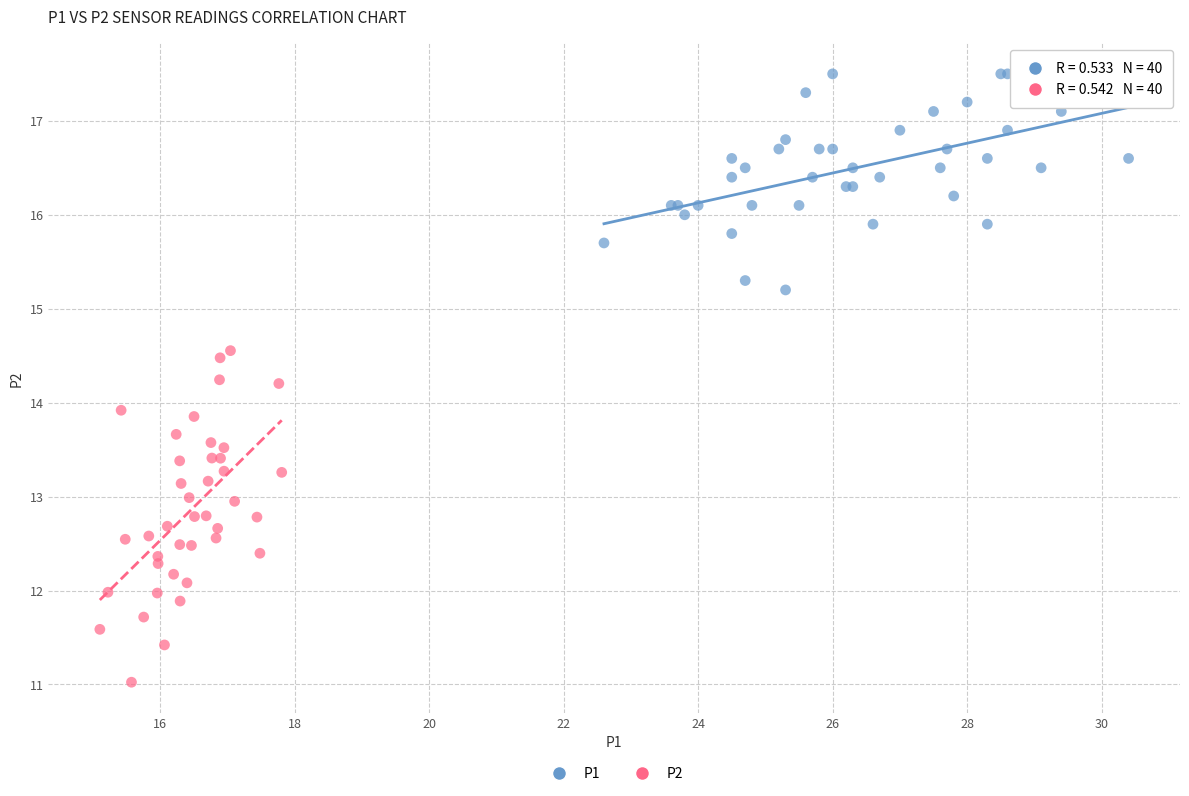

Which series reaches the minimum Y coordinate?

P2